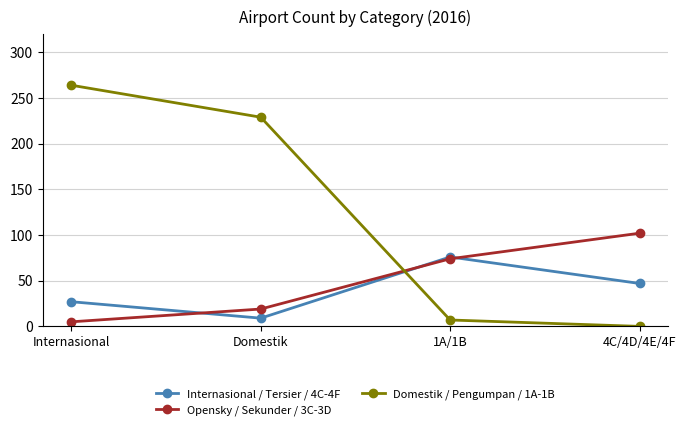

What is the label of the 2nd point from the right?

1A/1B